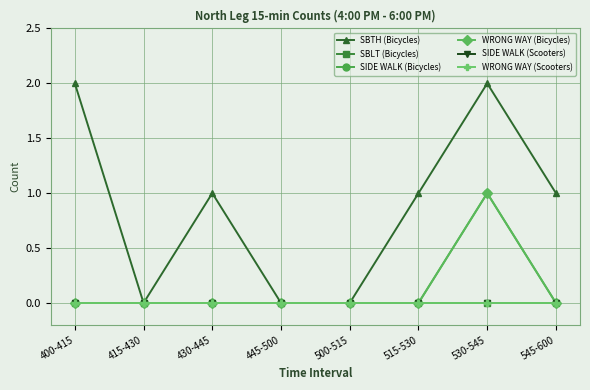

Does the chart have visible grid lines?

Yes